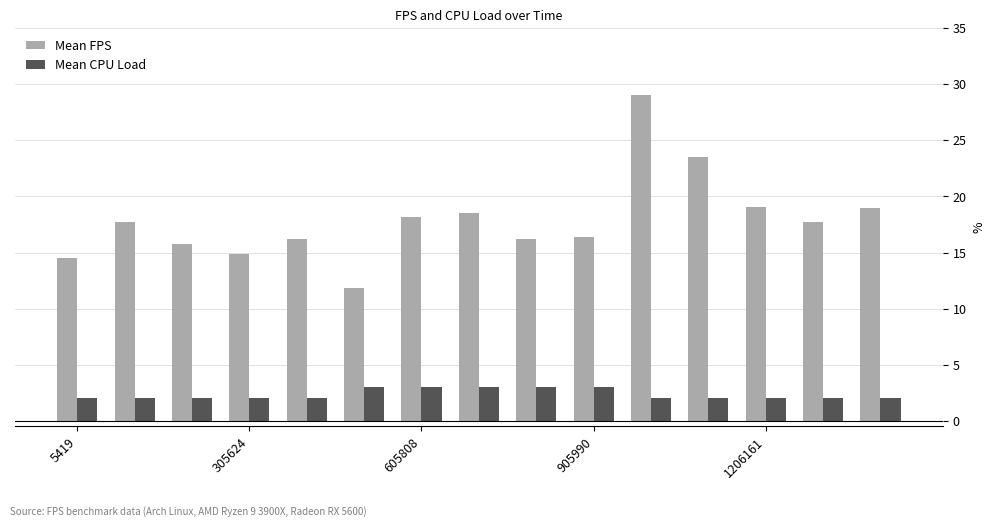

Rank the series by their average value, from highest to lowest.

Mean FPS, Mean CPU Load